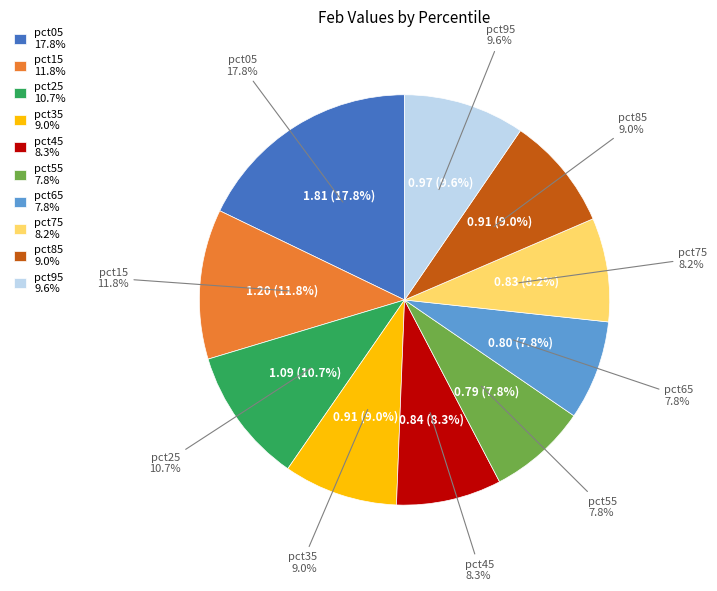

Combined, what portion of the pie is pct65 and pct95?

17.4%